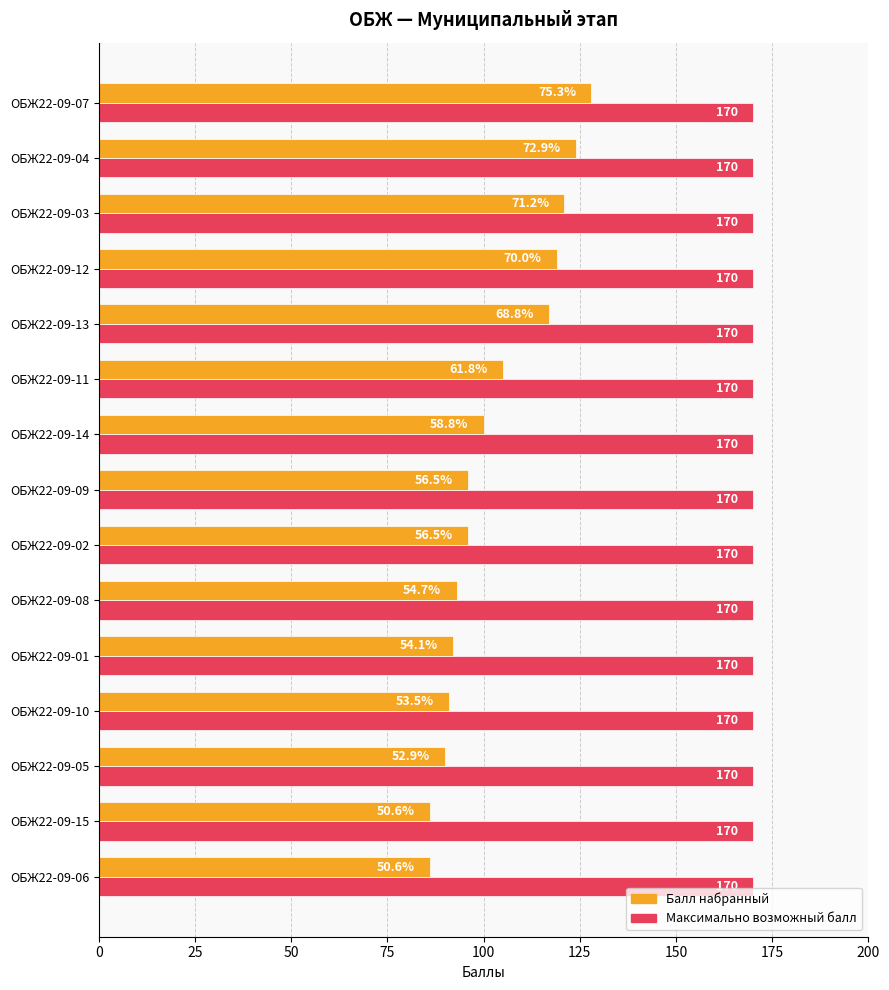

Rank the series by their average value, from lowest to highest.

Балл набранный, Максимально возможный балл